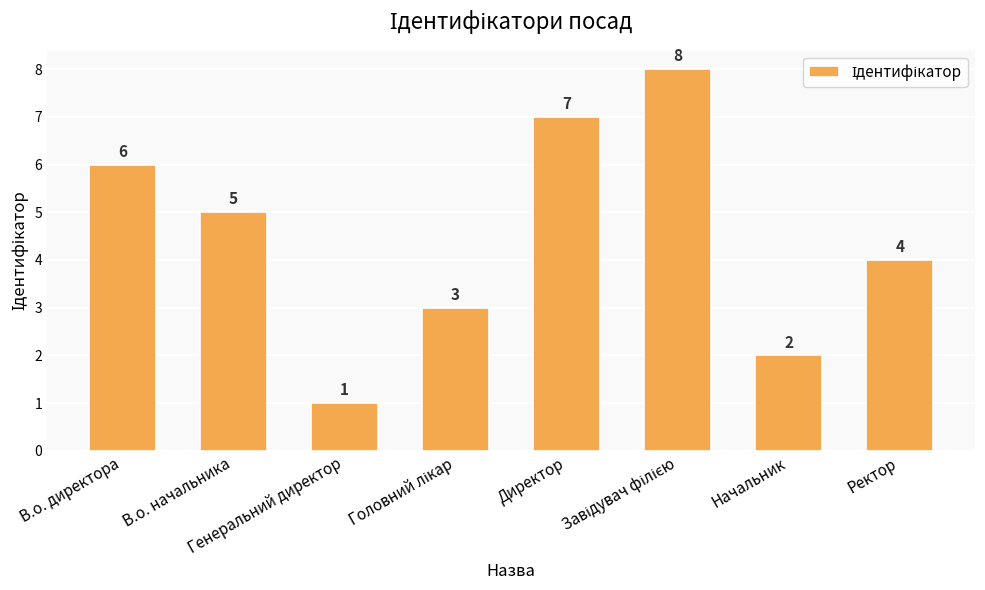

What position from the right is Генеральний директор?

6